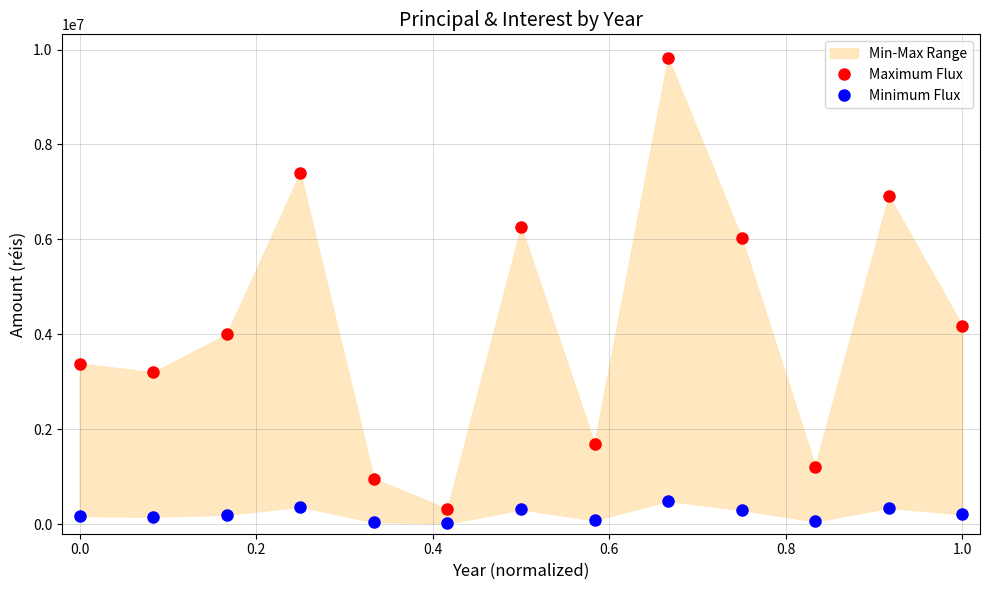

What is the difference between the second highest and second lowest values in the Maximum Flux series?

6440000